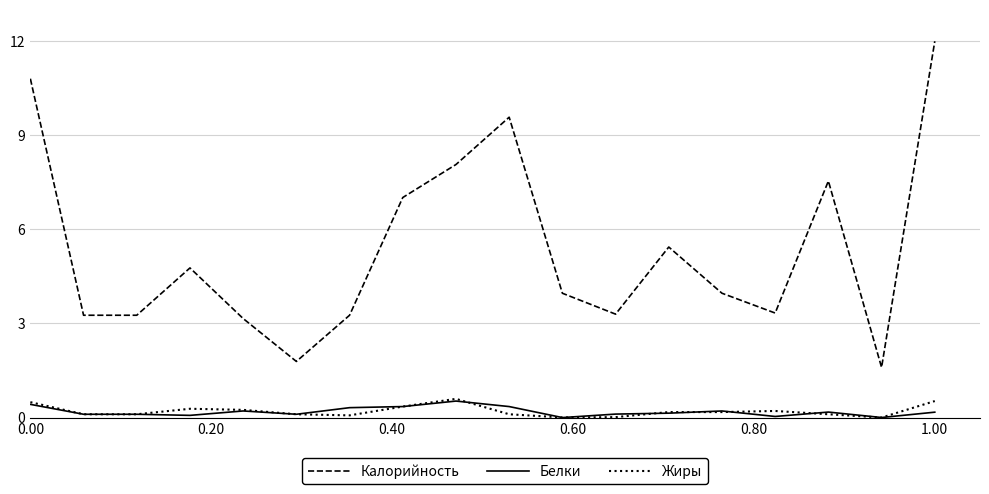

Is this an area chart (filled region under the line)?

No